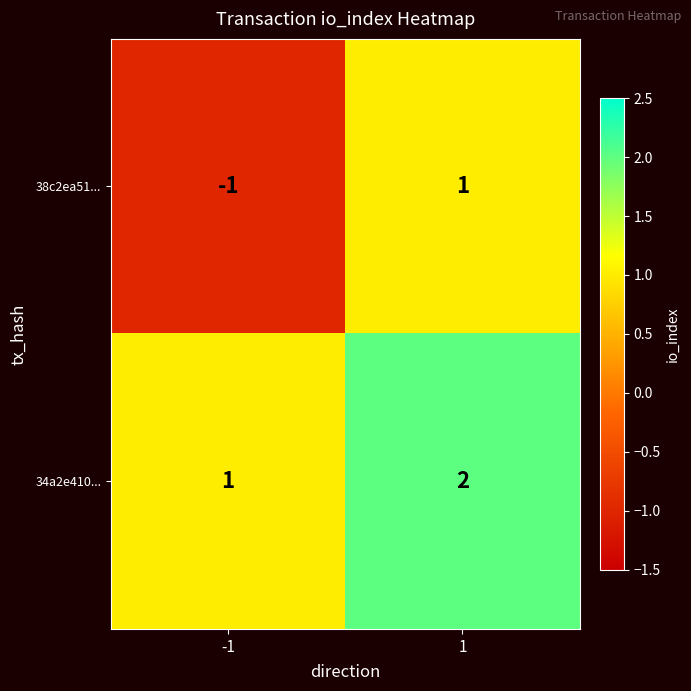

What is the spread (max minus min) of values at 1?

1